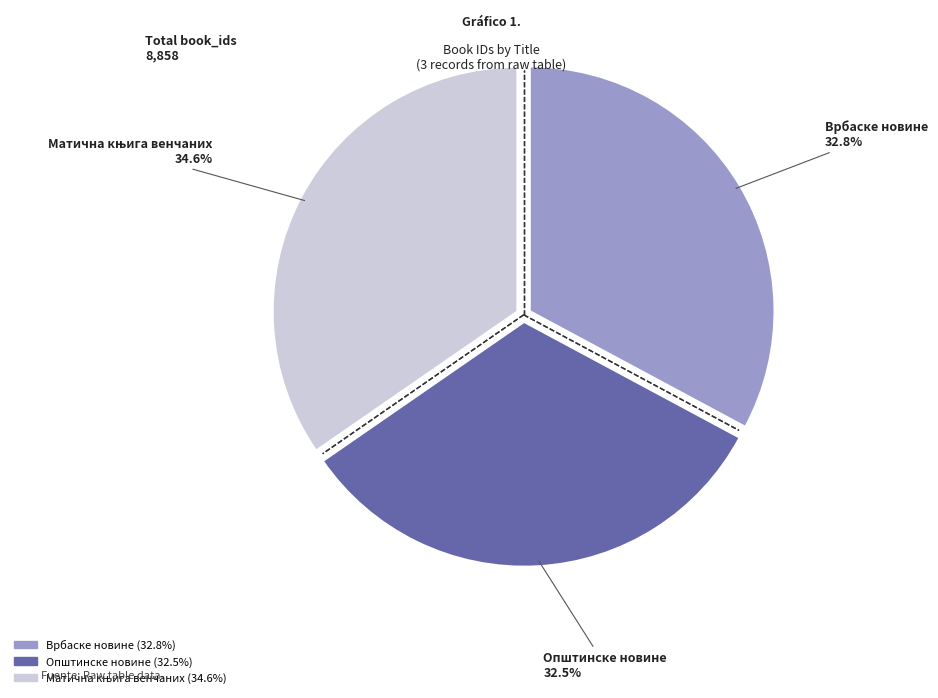

Does any single category account for the majority?

No